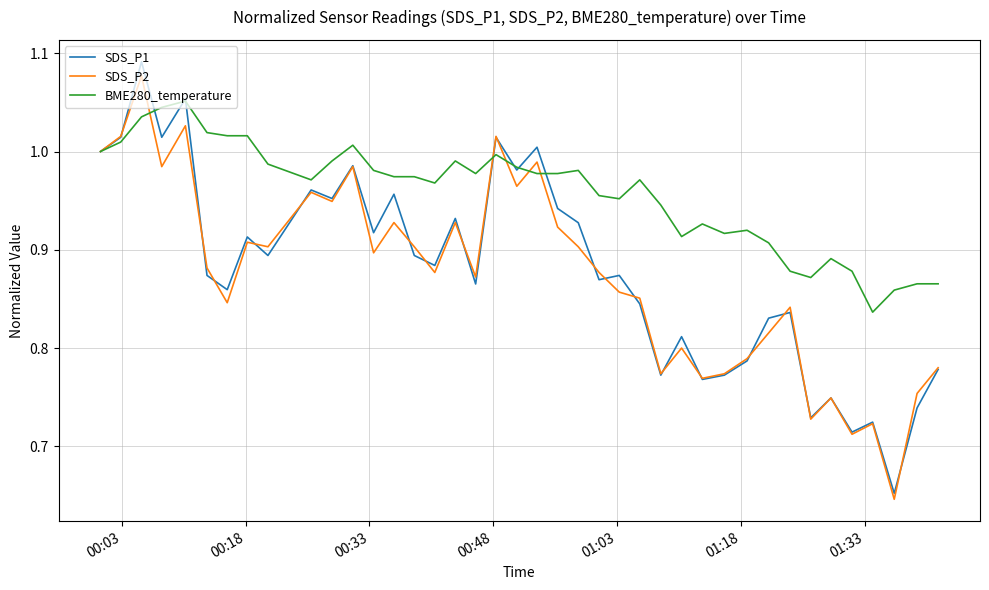

Which series has the largest total across all categories?

BME280_temperature